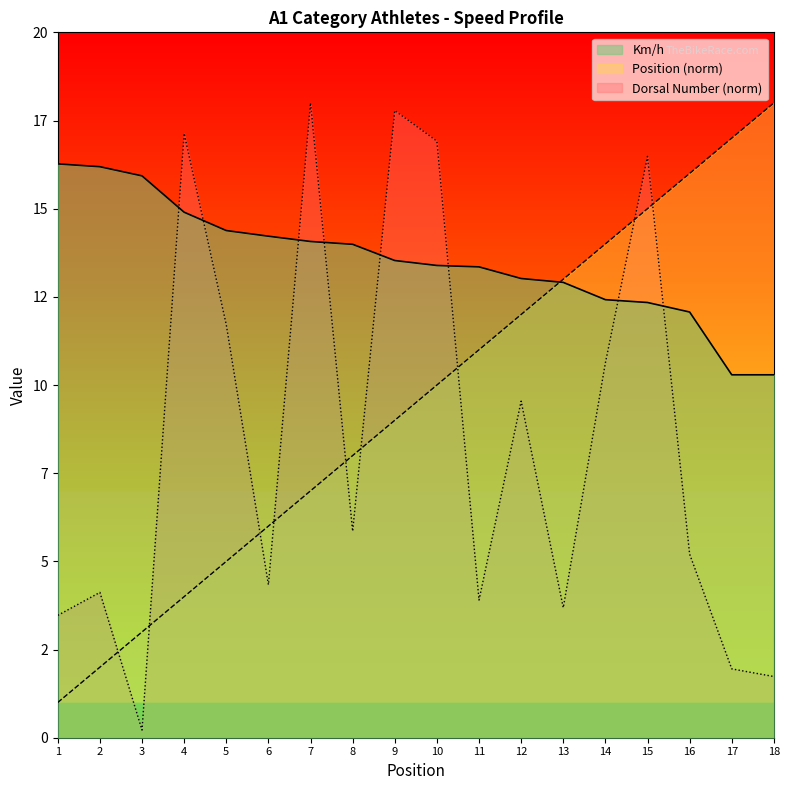

What is the total value across all series at 15?

43.8